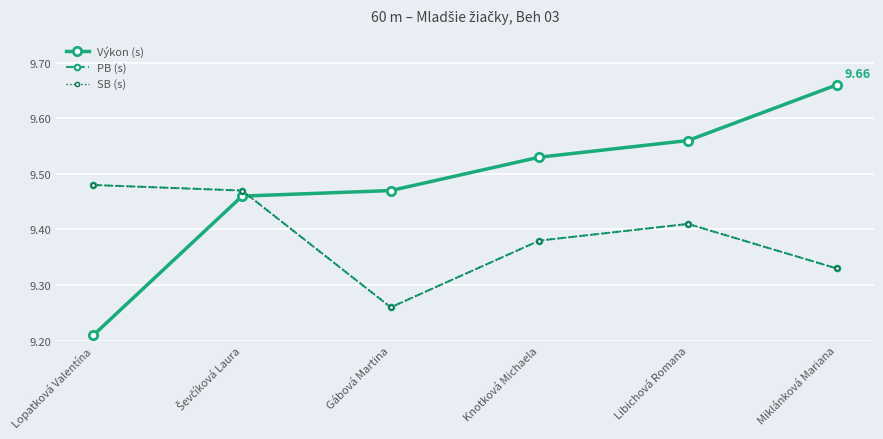

What are all the series names shown in the legend?

Výkon (s), PB (s), SB (s)